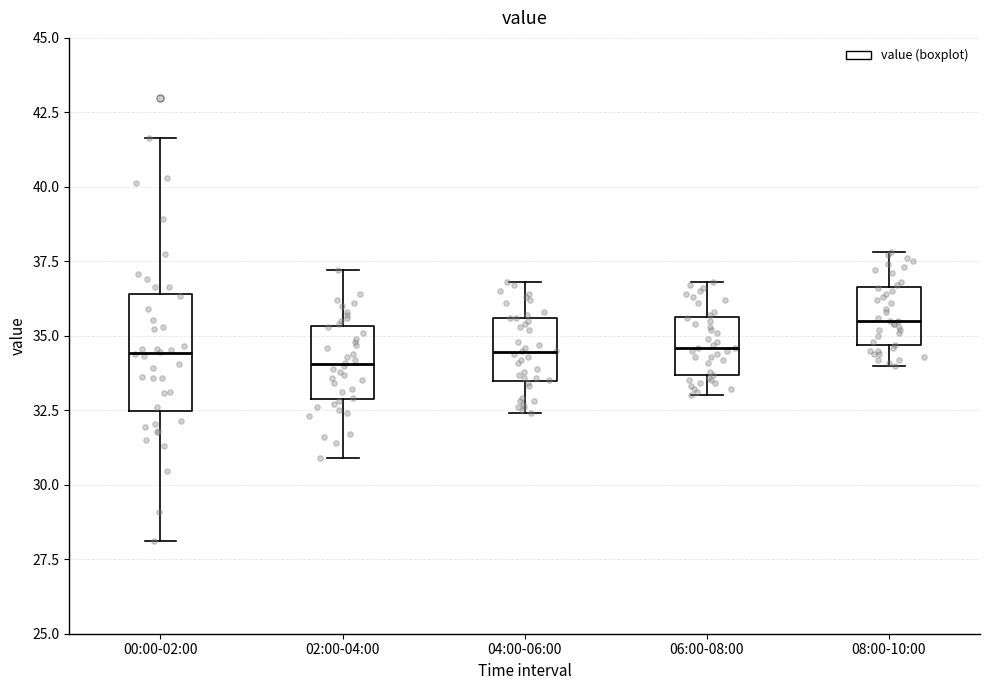

Which box has the highest median line?

08:00-10:00